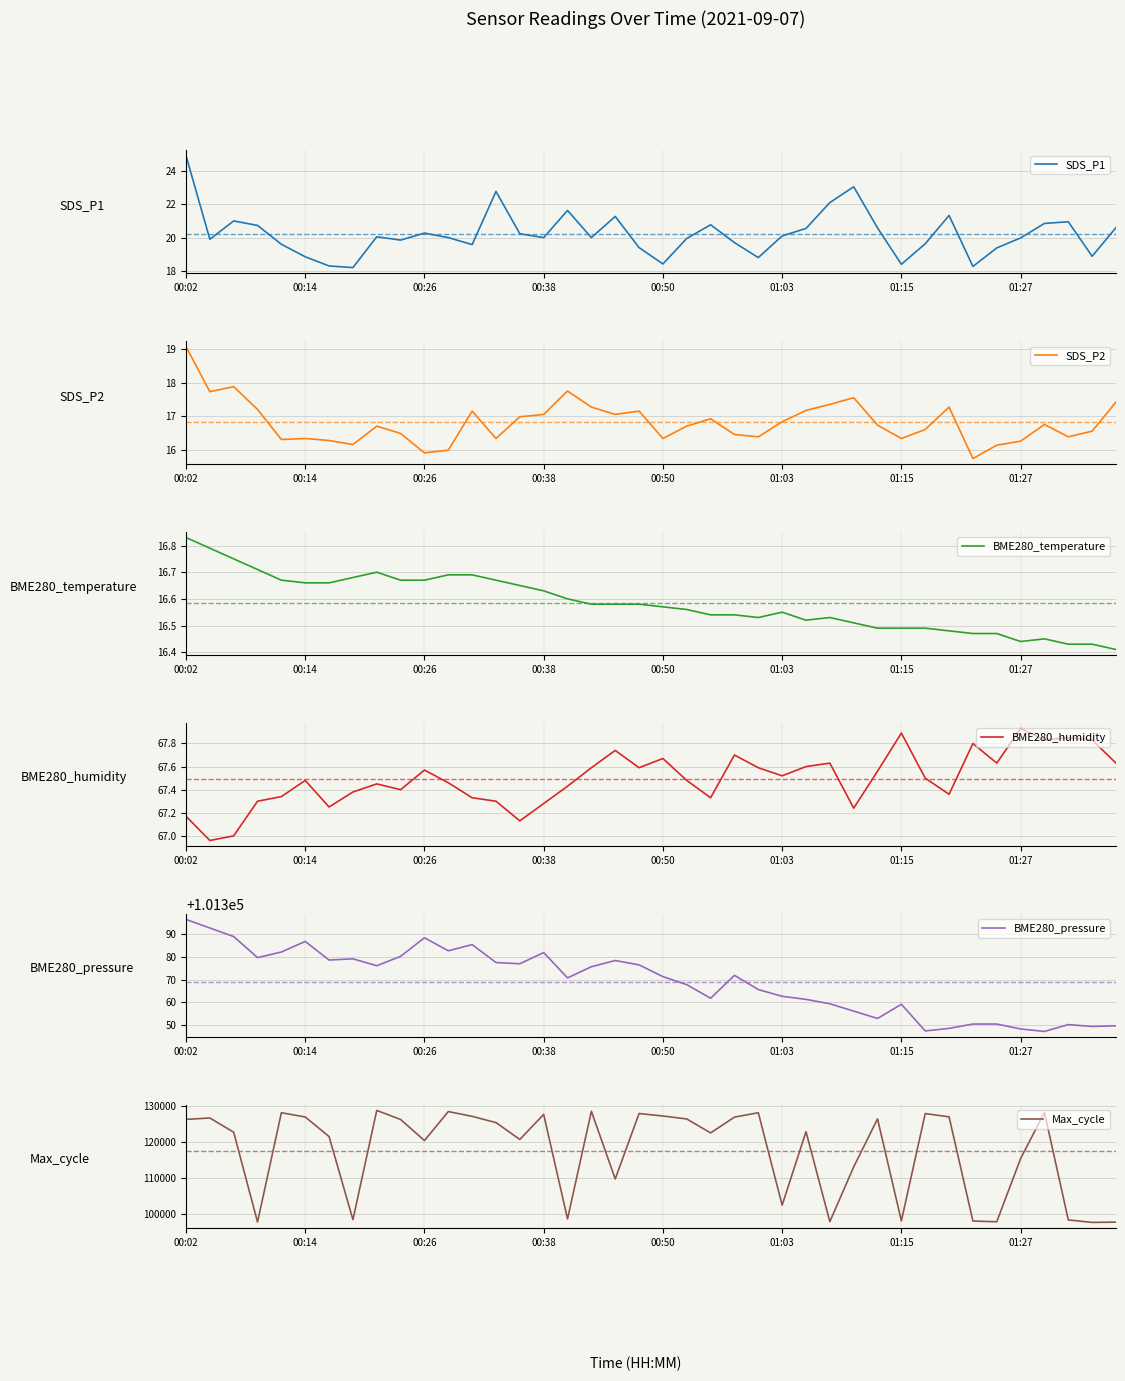

True or false: BME280_humidity and SDS_P2 cross at least once.

False